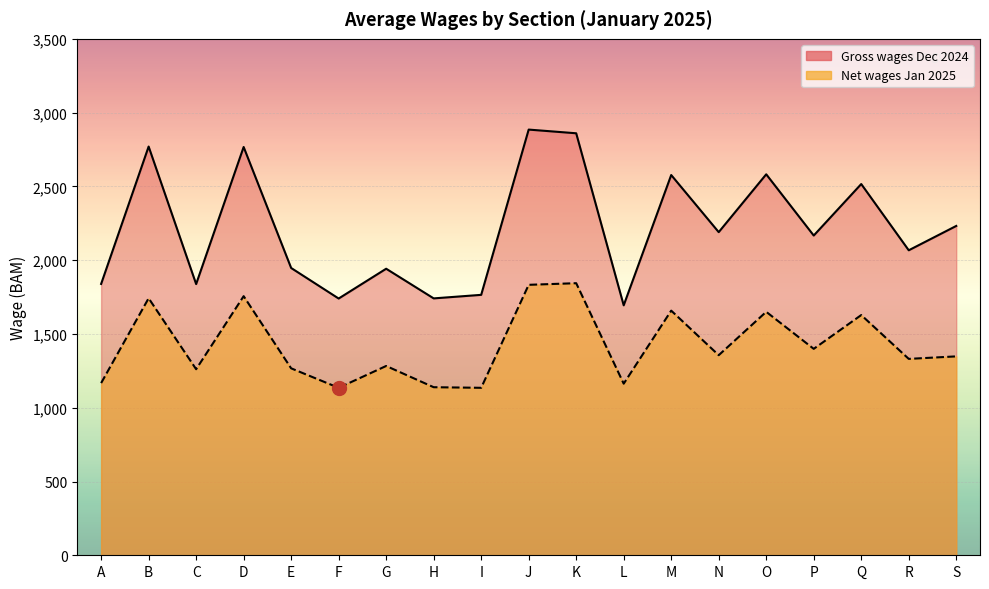

At which label is Gross wages Dec 2024 closest to 2289?

S